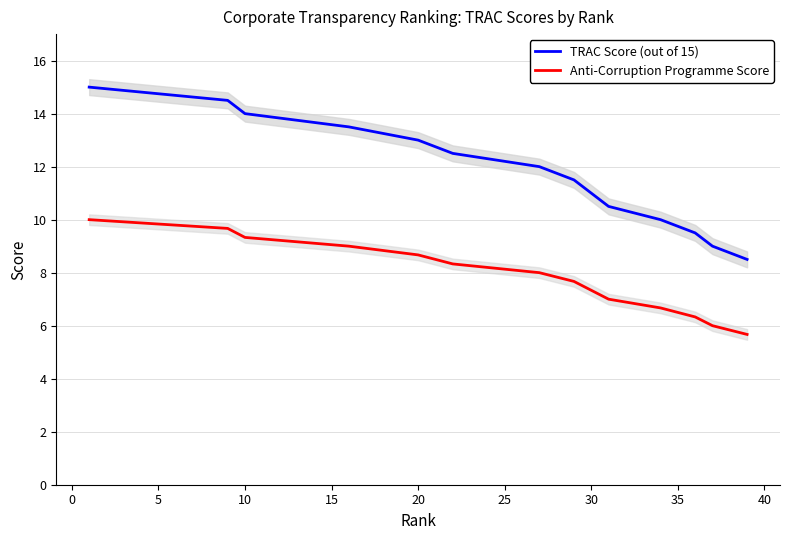

What is the difference between the highest and lowest values at 34?

3.3